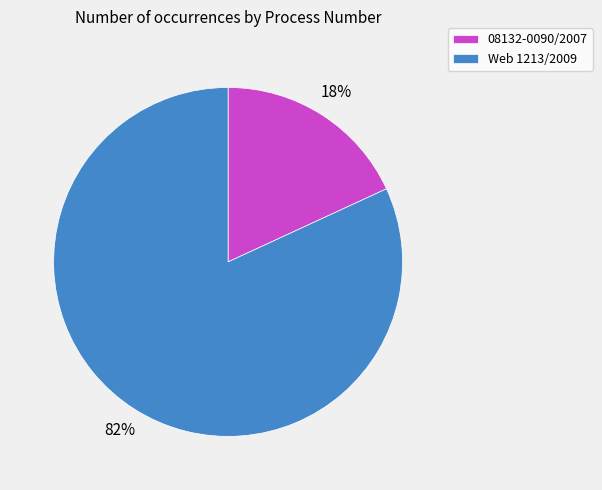

How many segments does this pie chart have?

2